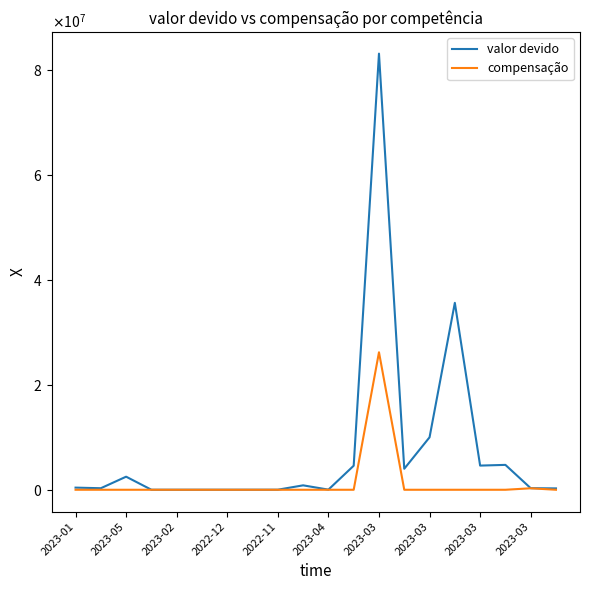

What is the difference between the second highest and minimum values in the compensação series?

282471.4